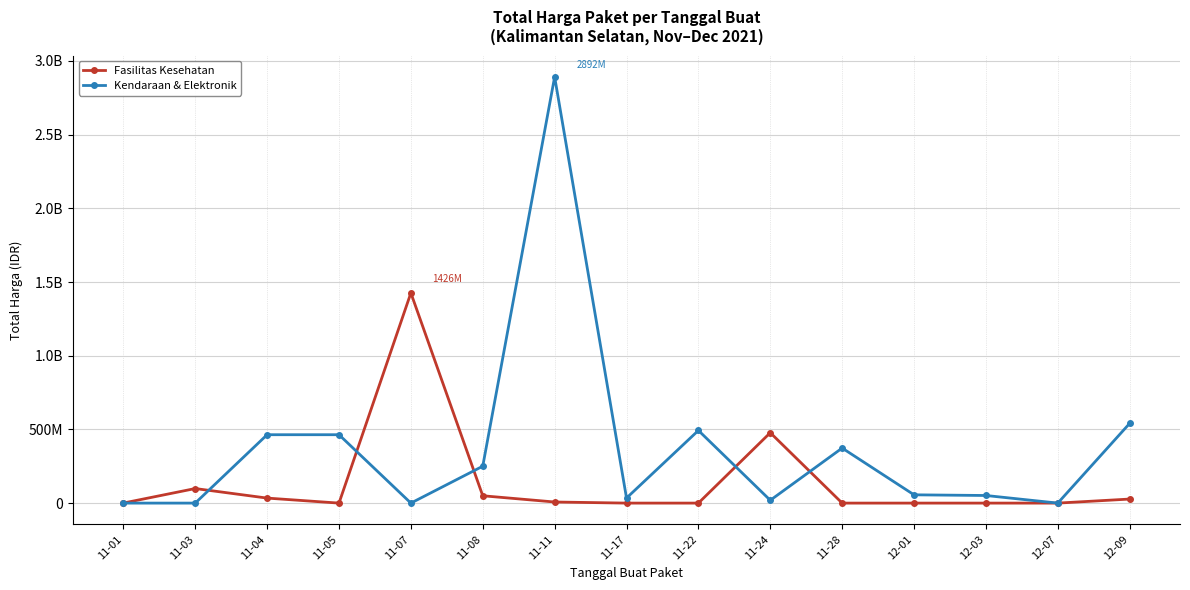

Read the Fasilitas Kesehatan value at 11-04.

34000000